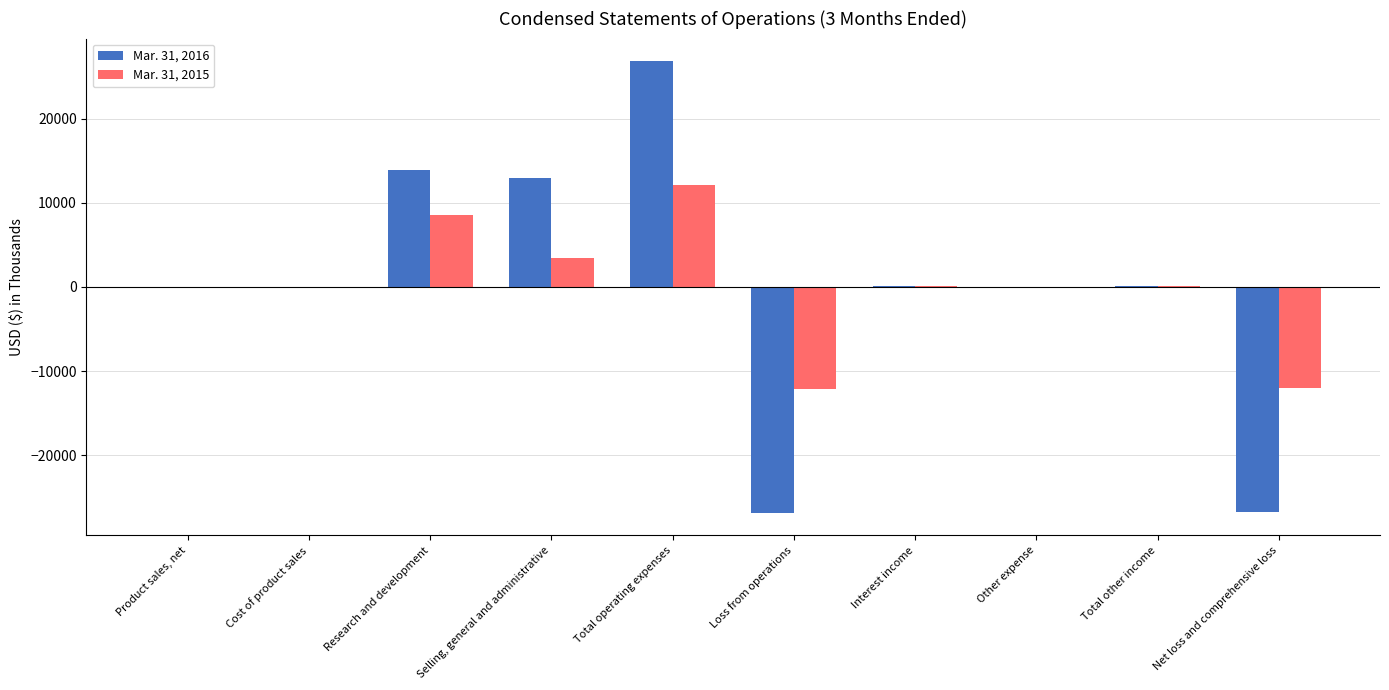

What is the approximate value of Mar. 31, 2015 at Total other income, to the nearest 50?

100